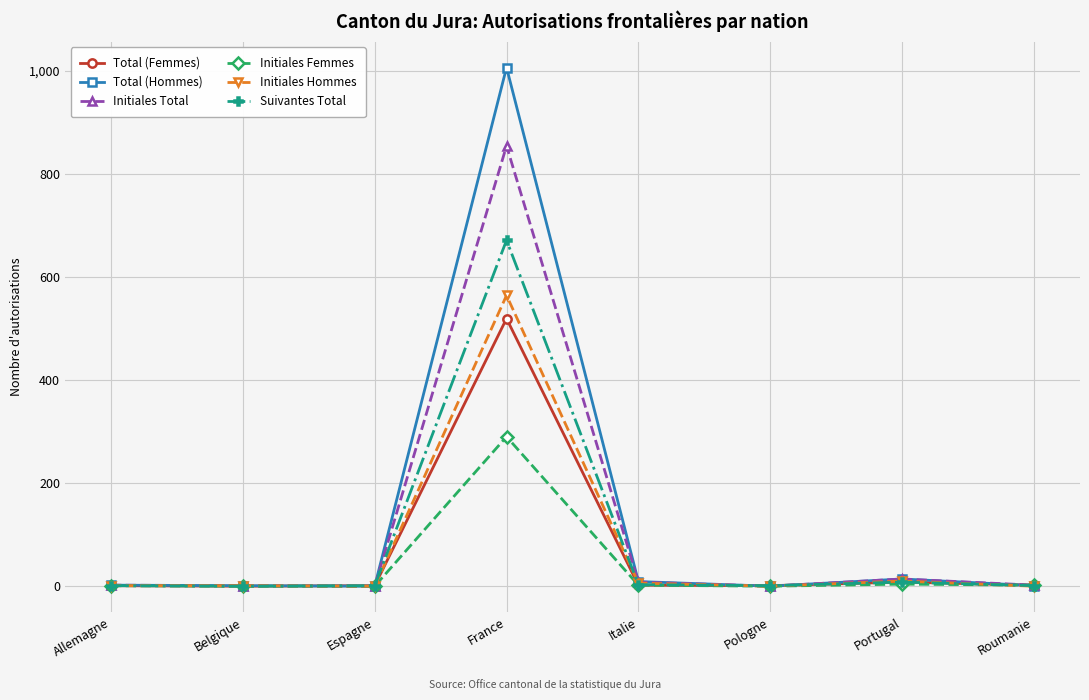

True or false: Total (Hommes) has a value of 649 at France.

False